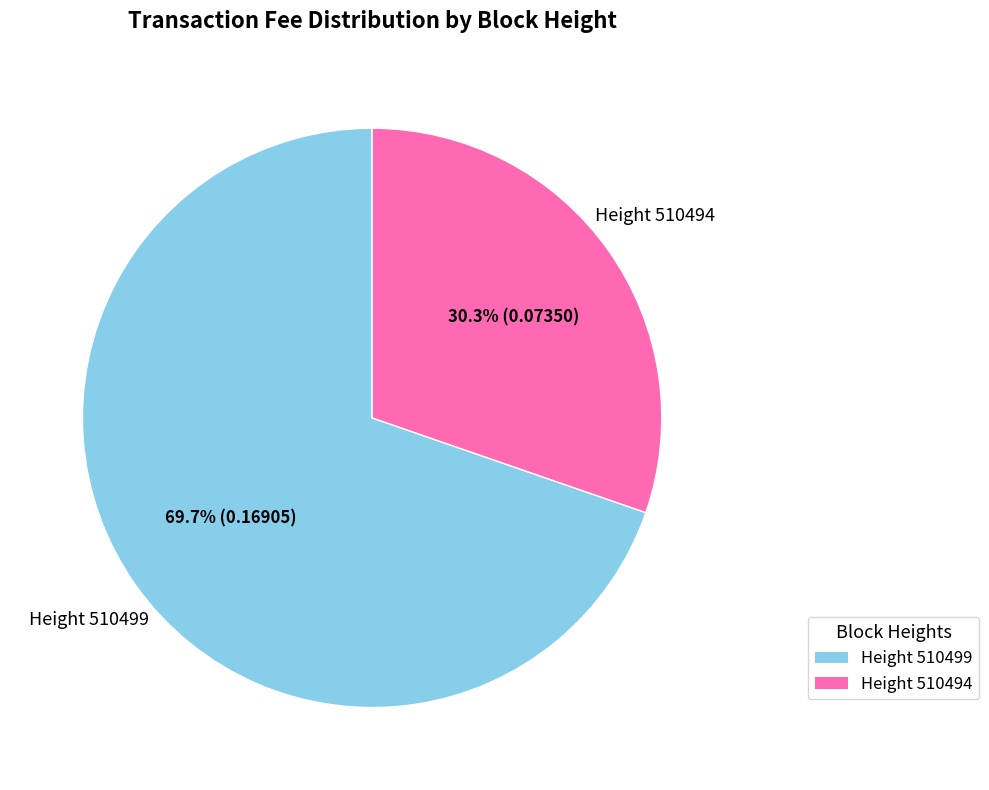

Does any single category account for the majority?

Yes